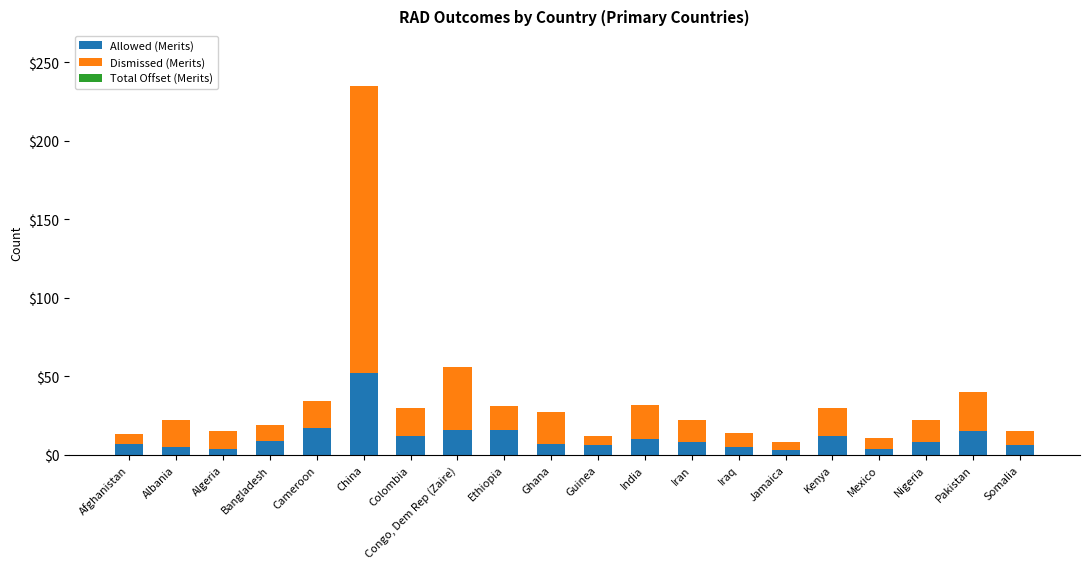

What is the maximum value for Allowed (Merits)?

52